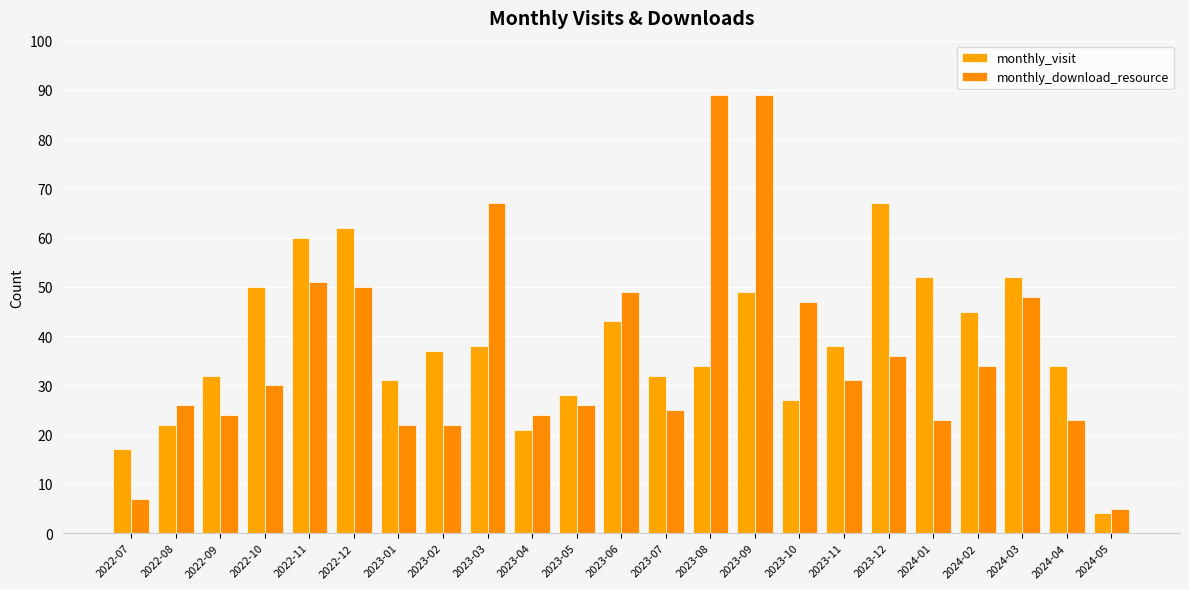

Which category has the lowest value in the monthly_visit series?

2024-05